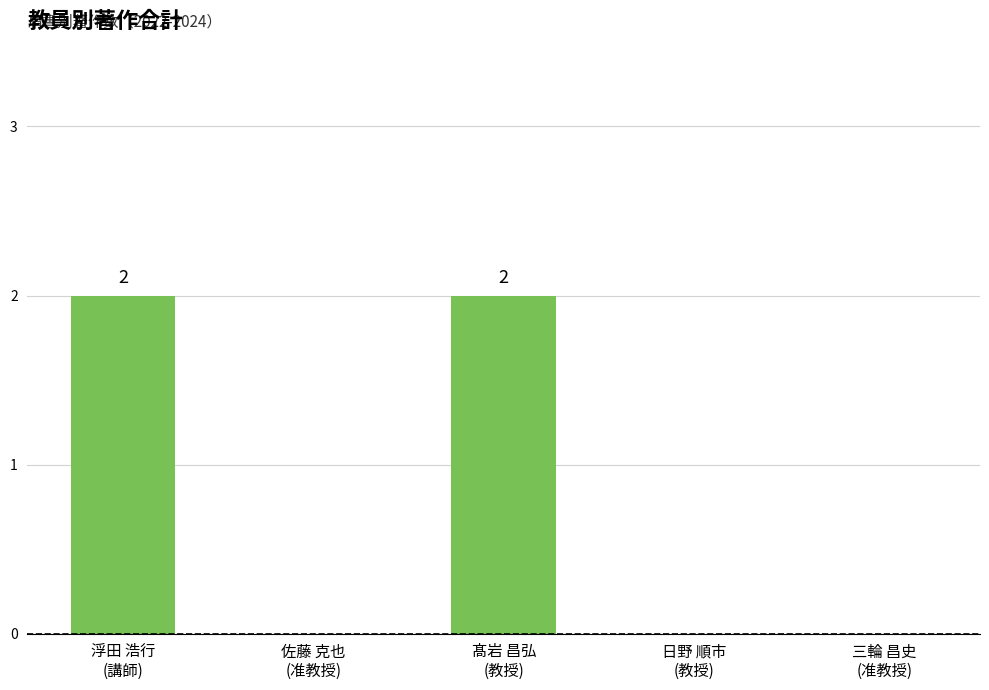

What is the sum of all values?

4